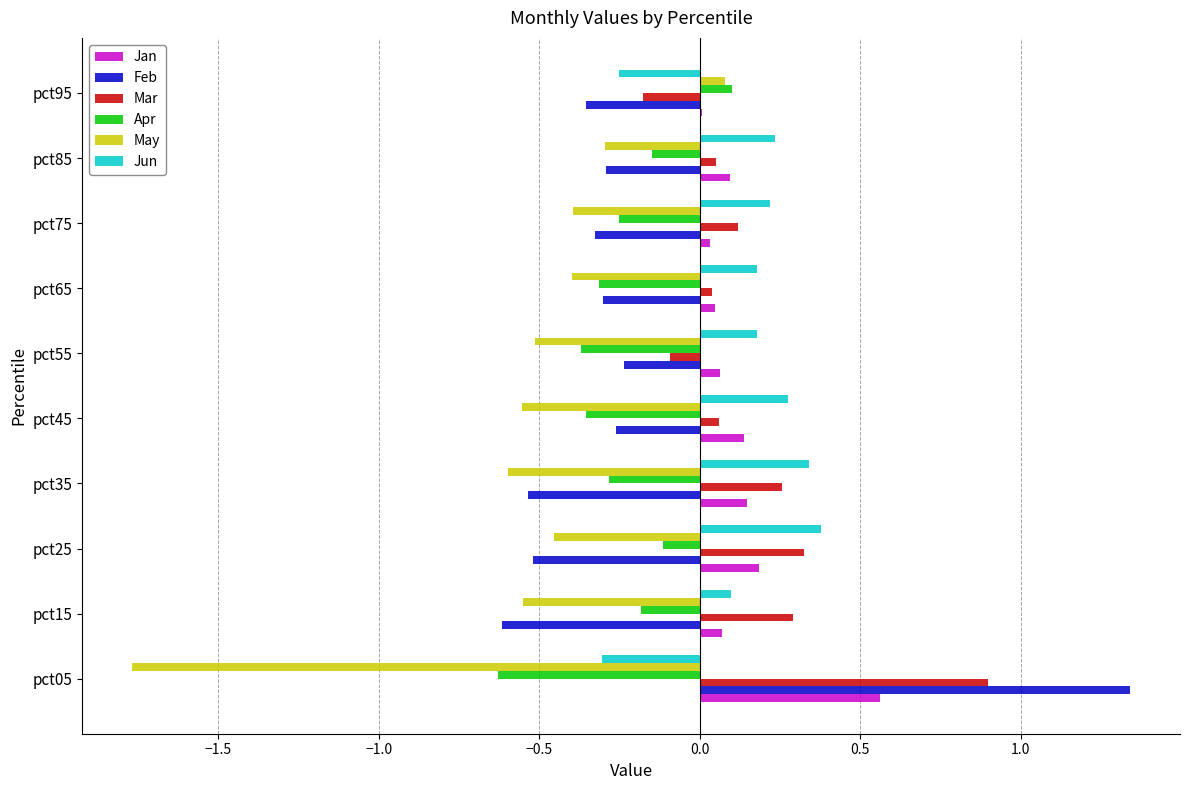

Count the Apr values in the range 0 to 1.

1